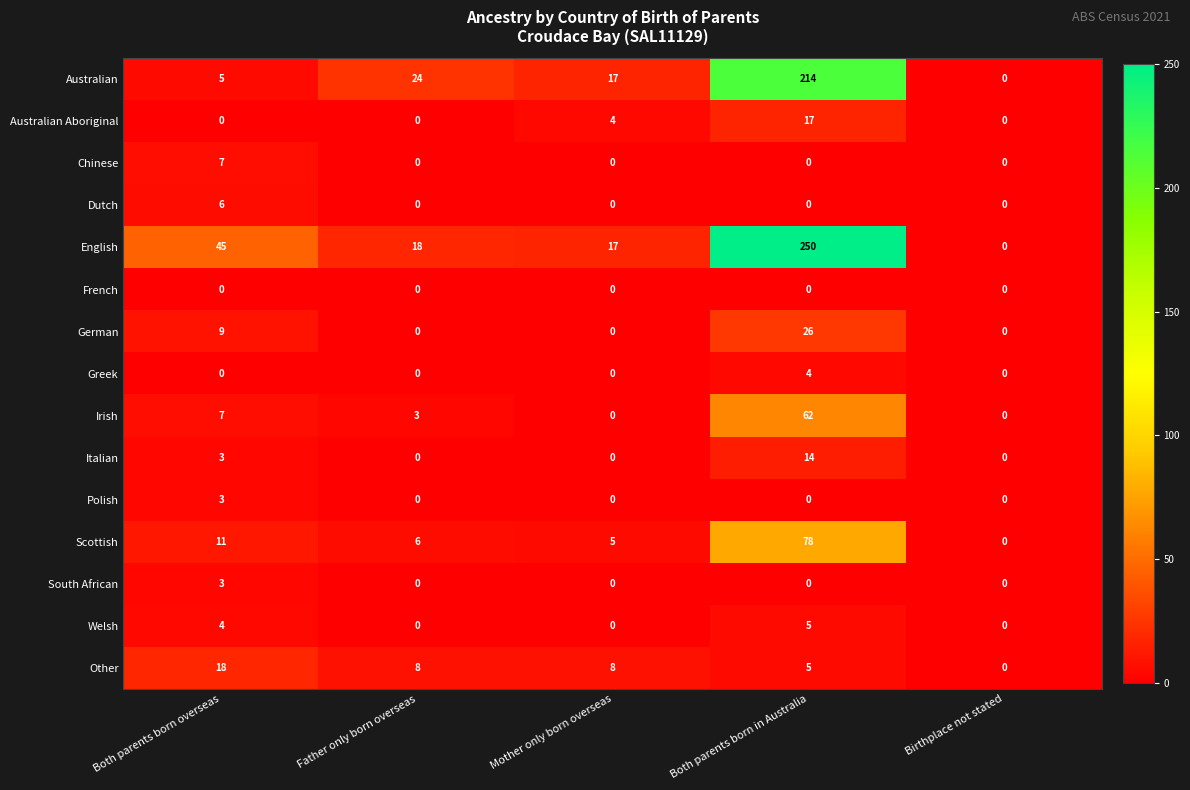

At how many categories does at least one series exceed 73?

1